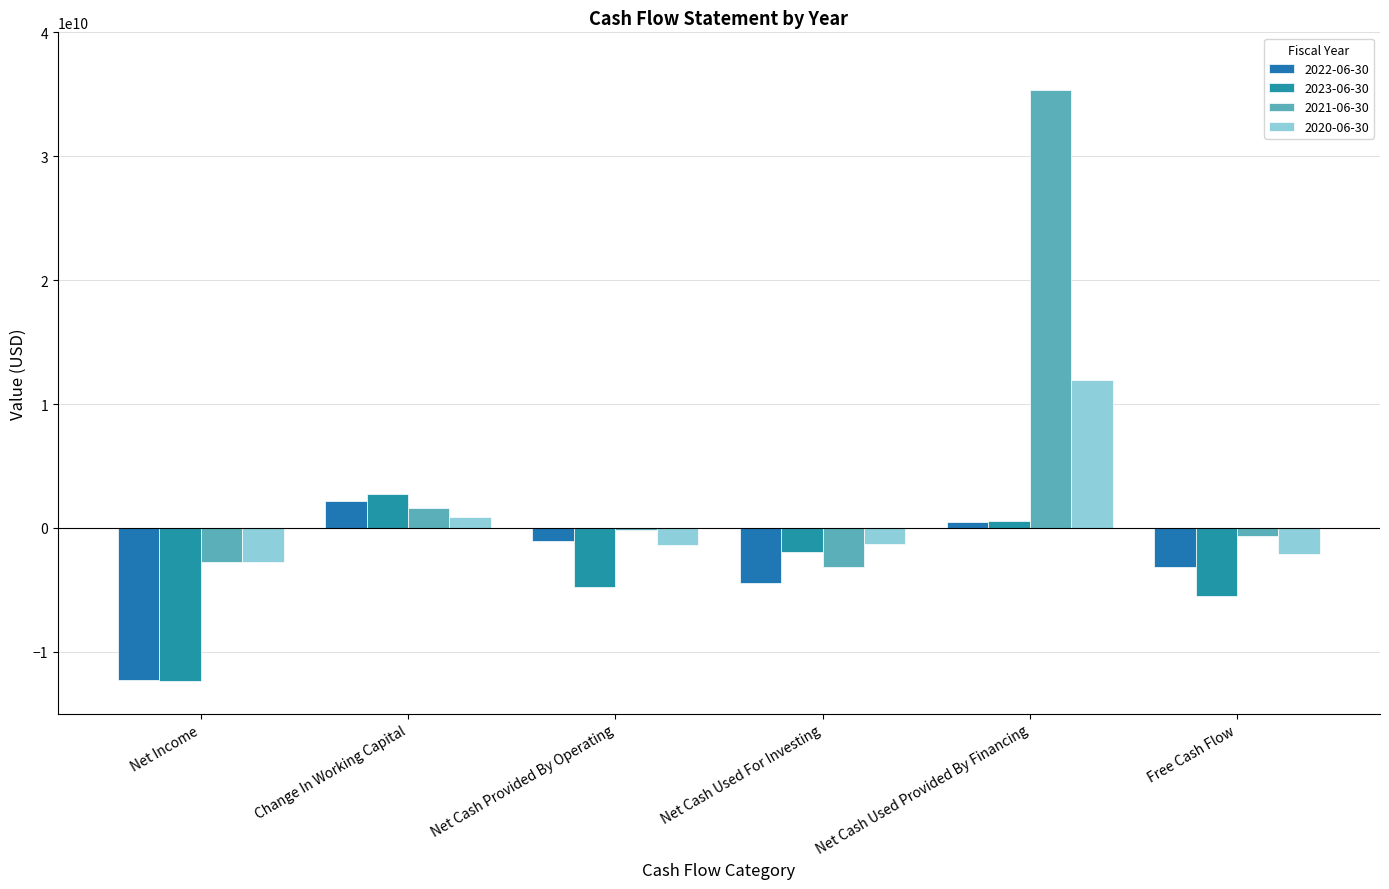

What is the spread (max minus min) of values at Net Cash Used For Investing?

3177408000